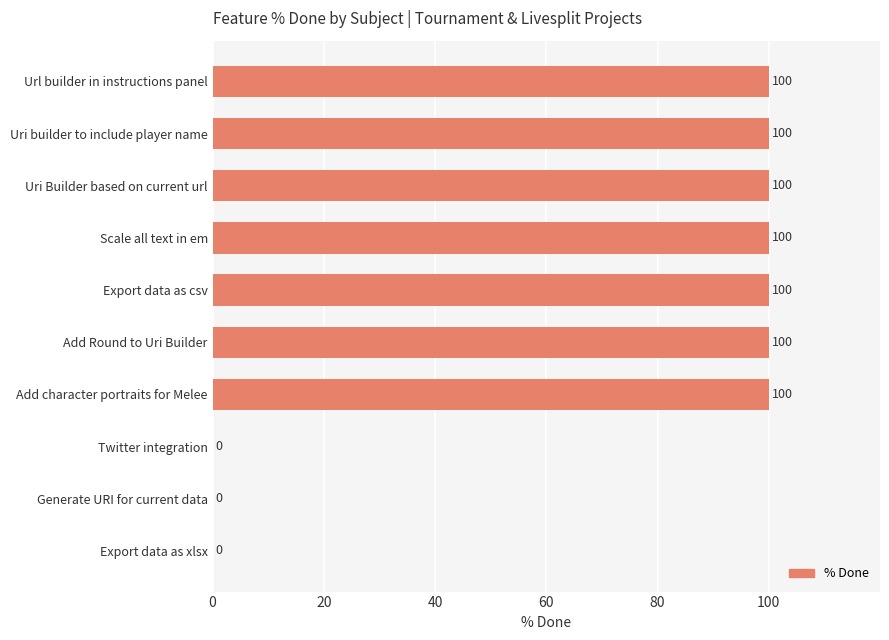

Are the bars horizontal?

Yes